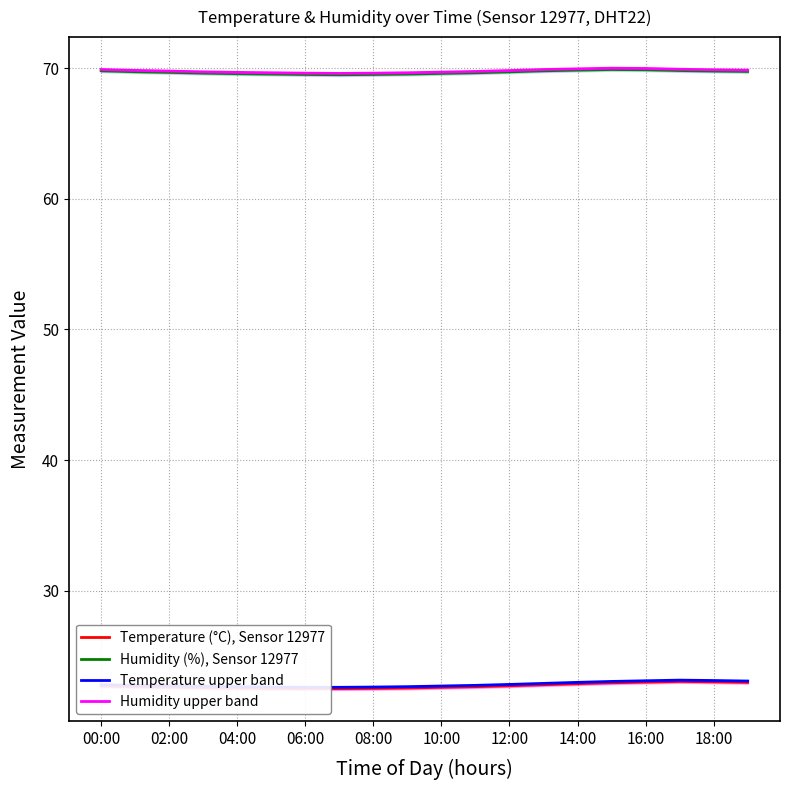

True or false: Humidity (%), Sensor 12977 has a value of 69.7 at 02:00.

True